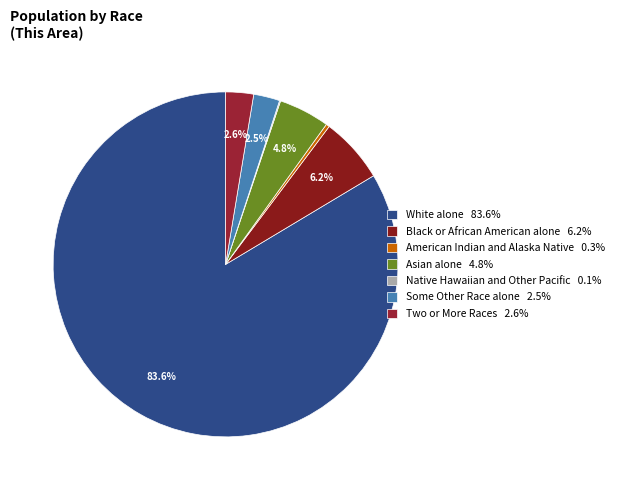

What portion of the pie excludes Asian alone?

95.2%